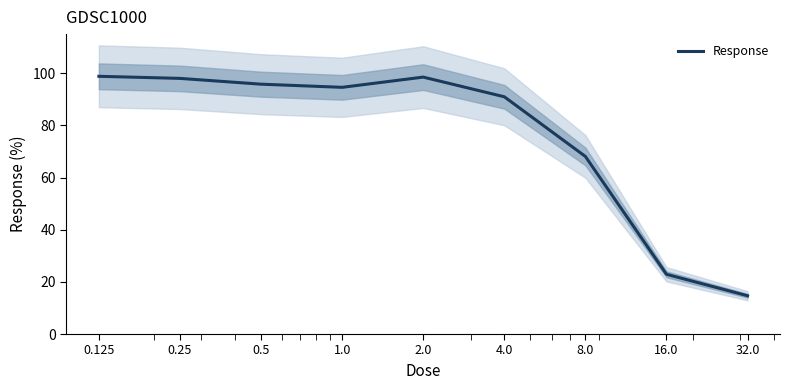

Rank the categories by value from highest to lowest.

0.125, 2.0, 0.25, 0.5, 1.0, 4.0, 8.0, 16.0, 32.0